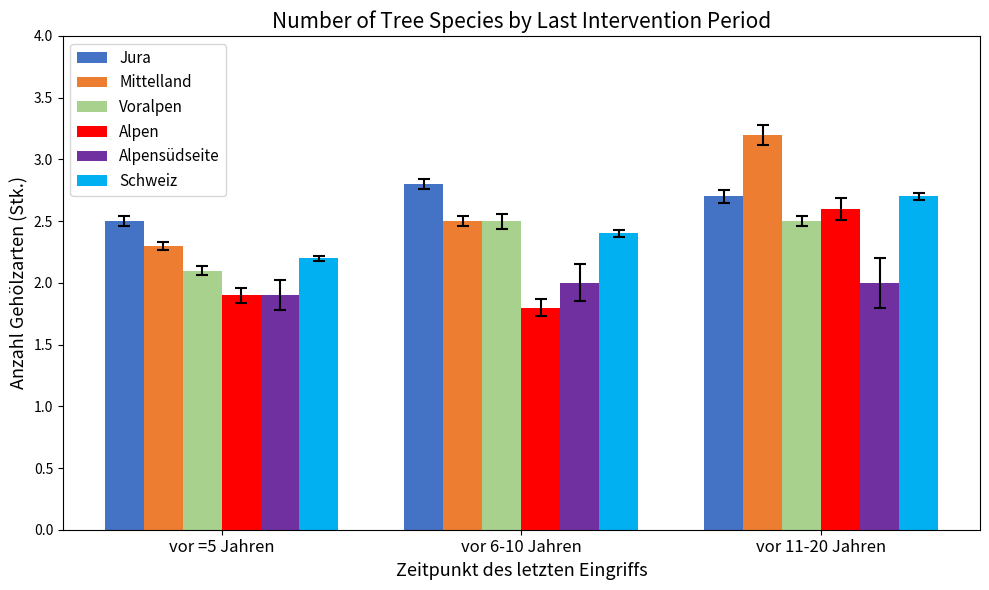

Count the Alpen values in the range 1 to 2.

2